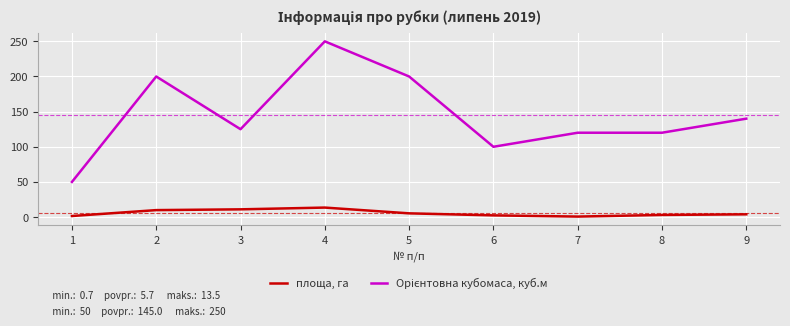

The площа, га series shows 3.0 at 8. True or false?

True